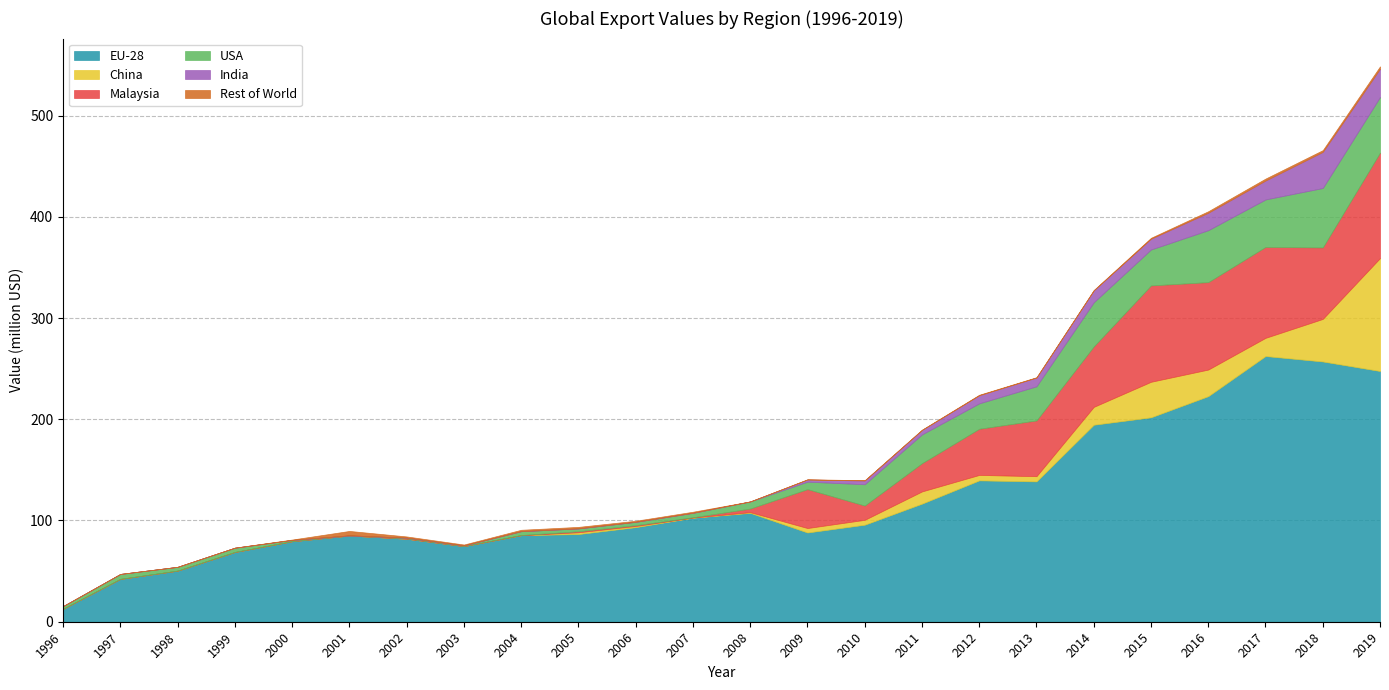

Reading right to left, extract all data points from this chart.

EU-28: 2019=247.7	2018=257.1	2017=262.5	2016=222.8	2015=201.9	2014=194.6	2013=138.6	2012=139.6	2011=116.6	2010=95.9	2009=88.1	2008=107.5	2007=102.7	2006=93.4	2005=86.6	2004=85.5	2003=74.7	2002=82.0	2001=85.2	2000=79.6	1999=68.9	1998=50.5	1997=42.3	1996=12.8
China: 2019=111.5	2018=42.0	2017=18.0	2016=26.3	2015=35.1	2014=17.6	2013=5.1	2012=5.4	2011=12.1	2010=4.8	2009=4.4	2008=0.7	2007=0.2	2006=1.1	2005=1.7	2004=0.0	2003=0.0	2002=0.0	2001=0.0	2000=0.0	1999=0.0	1998=0.0	1997=0.0	1996=0.0
Malaysia: 2019=104.2	2018=70.6	2017=89.8	2016=86.4	2015=95.2	2014=59.7	2013=55.1	2012=45.6	2011=27.9	2010=14.1	2009=38.4	2008=3.5	2007=0.3	2006=0.8	2005=1.0	2004=0.1	2003=0.0	2002=0.3	2001=0.0	2000=0.0	1999=0.0	1998=0.0	1997=0.0	1996=0.0
USA: 2019=54.9	2018=58.7	2017=46.9	2016=51.3	2015=35.5	2014=43.6	2013=33.7	2012=25.1	2011=28.4	2010=21.0	2009=7.4	2008=7.0	2007=4.4	2006=3.3	2005=2.8	2004=3.8	2003=0.7	2002=0.7	2001=0.2	2000=1.2	1999=4.2	1998=3.7	1997=4.9	1996=2.7
India: 2019=27.9	2018=35.7	2017=18.7	2016=17.3	2015=10.7	2014=11.8	2013=8.7	2012=8.0	2011=4.5	2010=3.7	2009=2.2	2008=0.1	2007=0.0	2006=0.0	2005=0.0	2004=0.0	2003=0.0	2002=0.0	2001=0.0	2000=0.0	1999=0.0	1998=0.0	1997=0.0	1996=0.0
Rest of World: 2019=2.4	2018=1.7	2017=1.9	2016=1.5	2015=0.9	2014=0.3	2013=0.3	2012=0.5	2011=0.2	2010=0.3	2009=0.2	2008=0.0	2007=1.1	2006=1.1	2005=1.5	2004=1.4	2003=0.9	2002=1.2	2001=4.4	2000=0.4	1999=0.1	1998=0.0	1997=0.0	1996=0.0